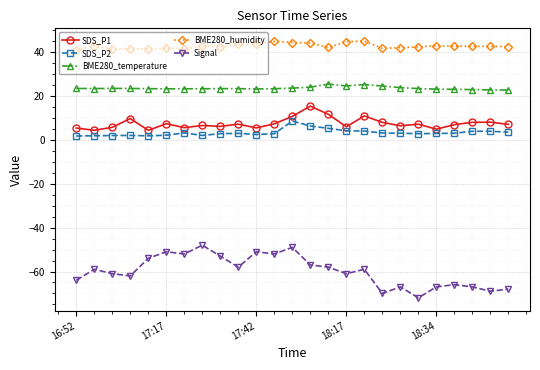

True or false: BME280_temperature has more than 2 points higher than both neighbors.

True